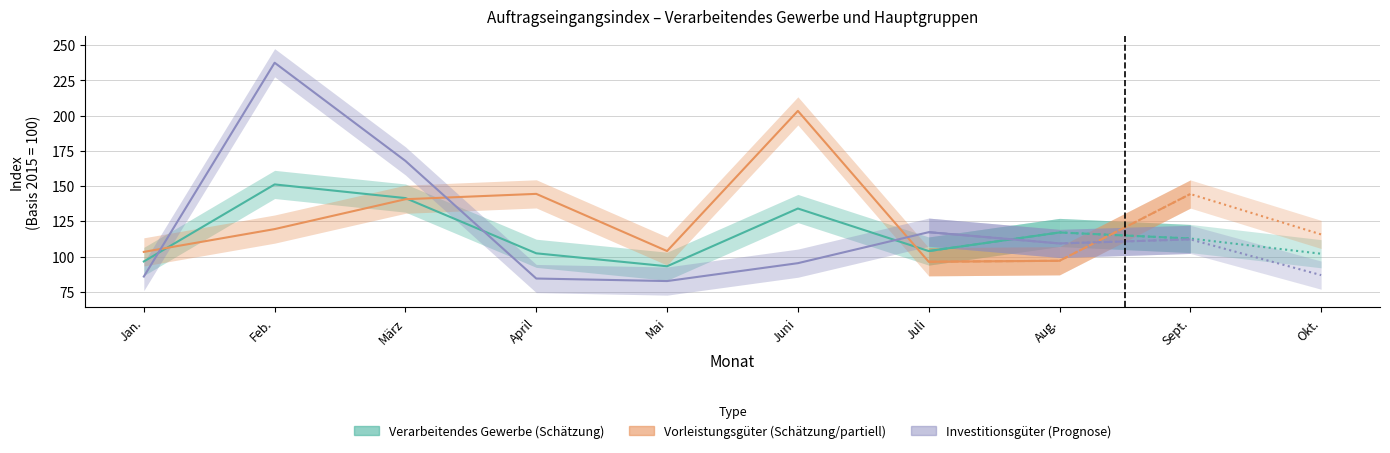

What is the minimum value shown in the chart?

82.6